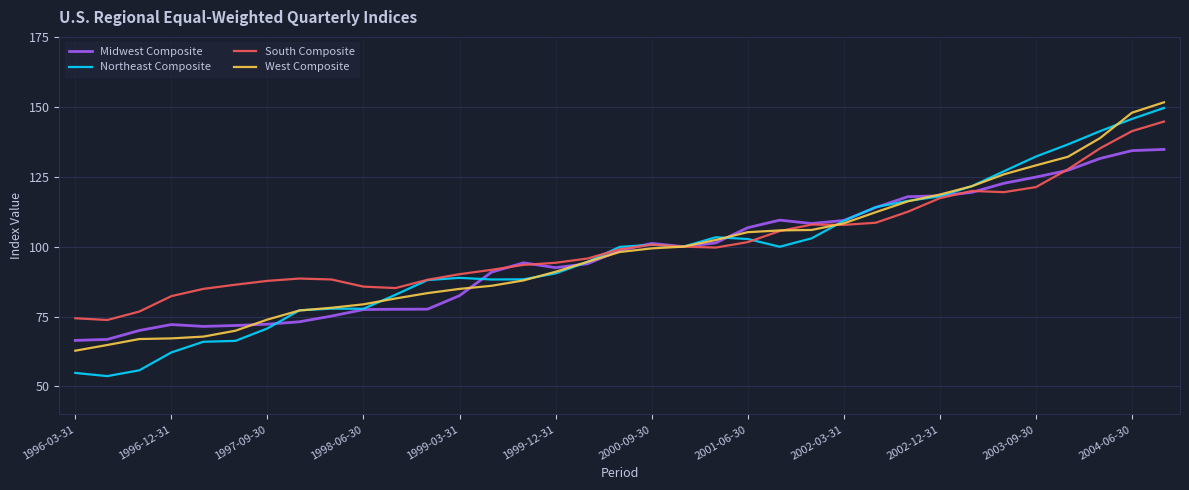

Which series has the widest spread of values?

Northeast Composite